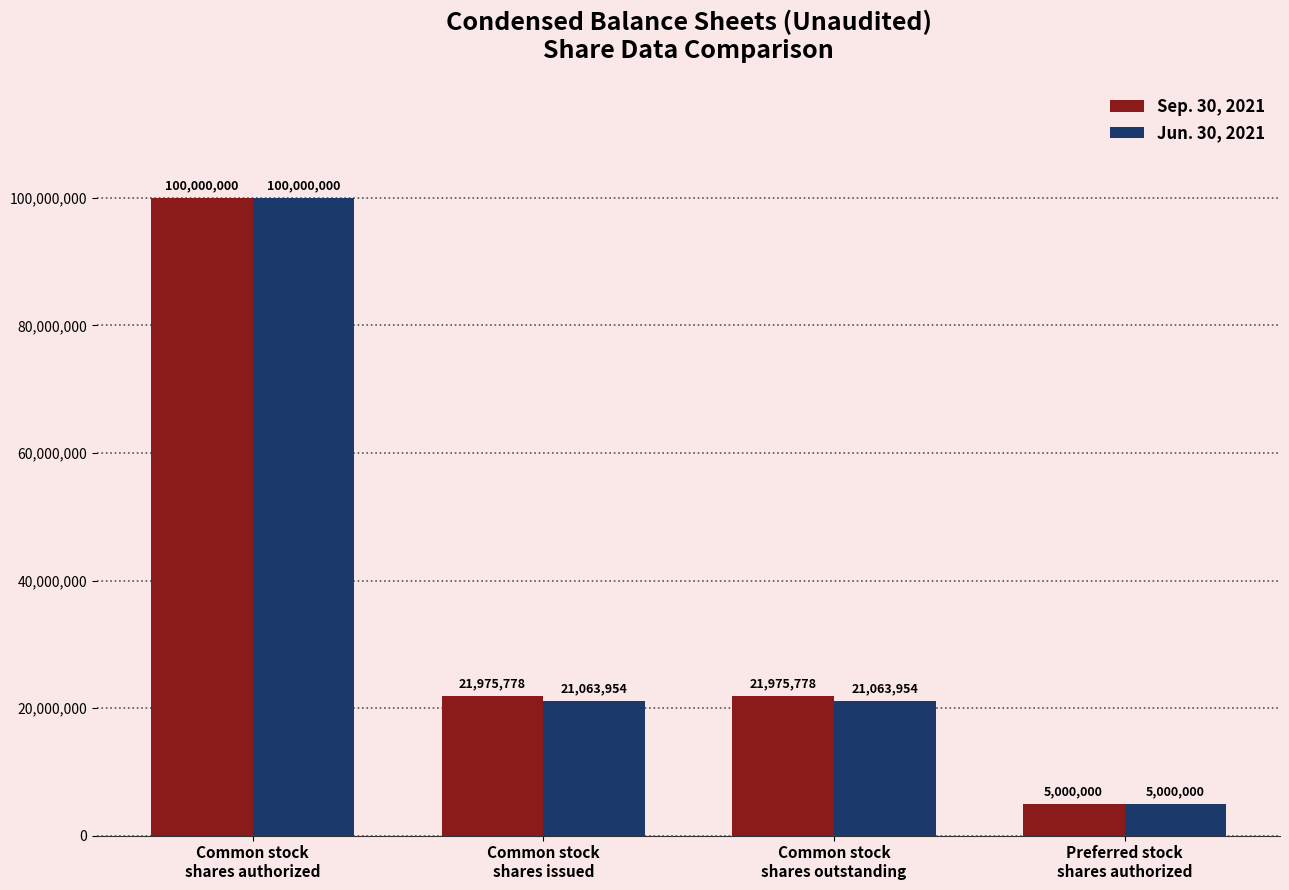

Rank the series by their average value, from highest to lowest.

Sep. 30, 2021, Jun. 30, 2021